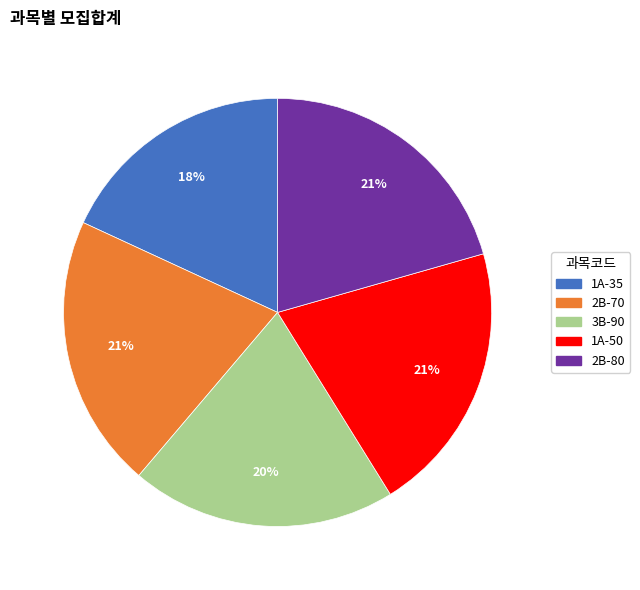

Approximately how many times larger is the value at 2B-70 compared to 2B-80?

1.0